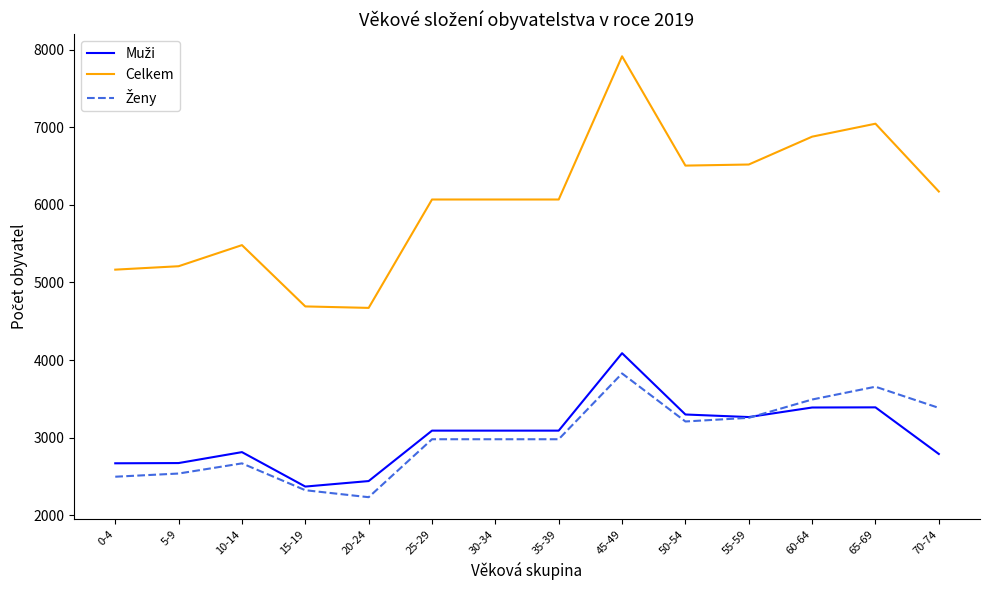

What is the difference between the highest and lowest values at 60-64?

3491